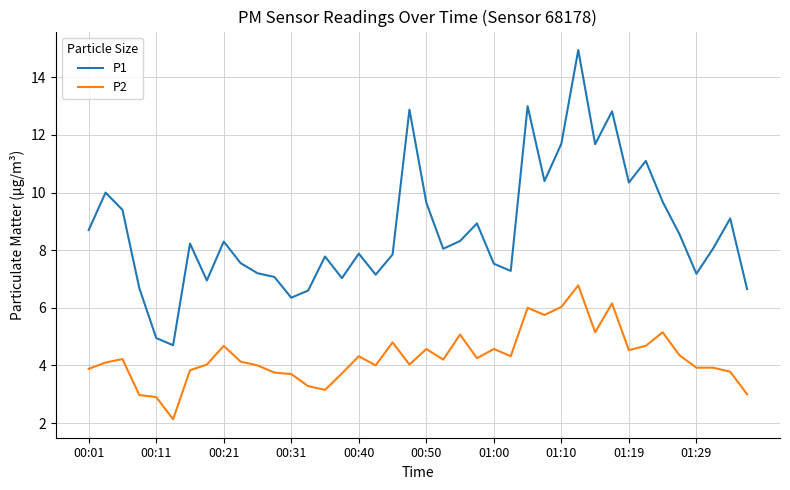

Rank the series by their average value, from lowest to highest.

P2, P1